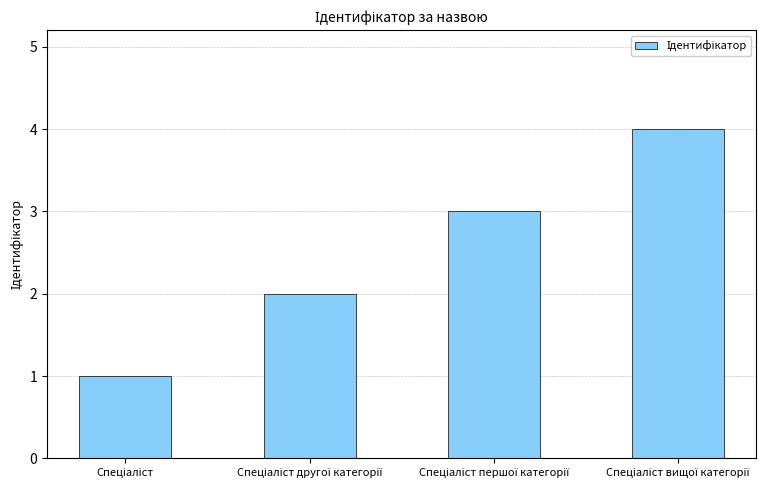

Reading left to right, extract all data points from this chart.

1	2	3	4